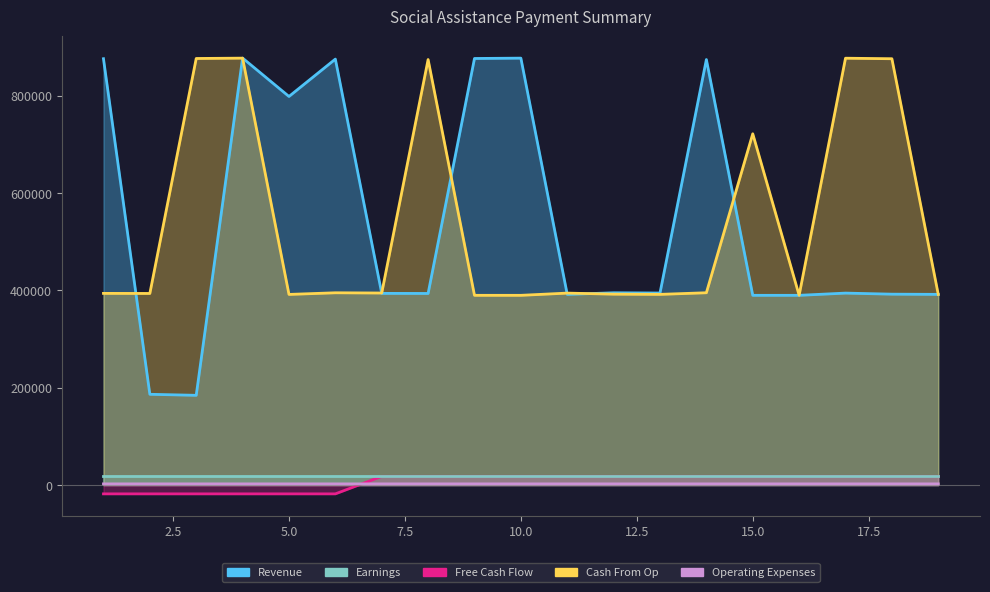

What is the difference between the maximum and minimum values in the Free Cash Flow series?

36000